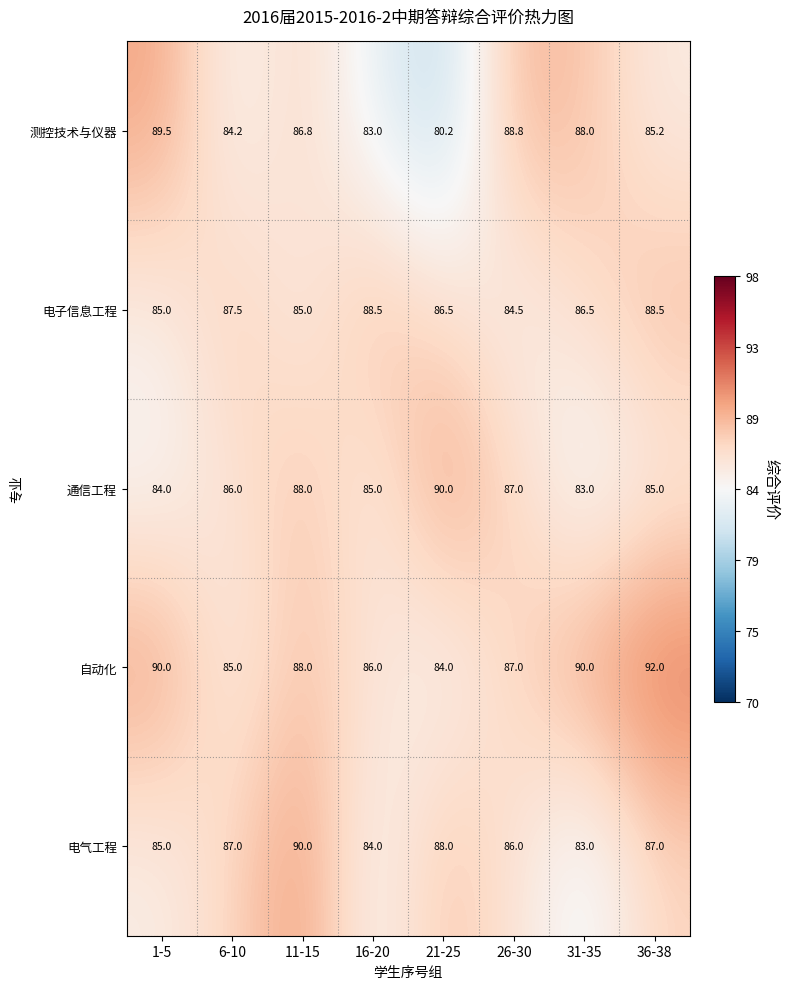

True or false: 电气工程 has a value of 86.0 at 26-30.

True